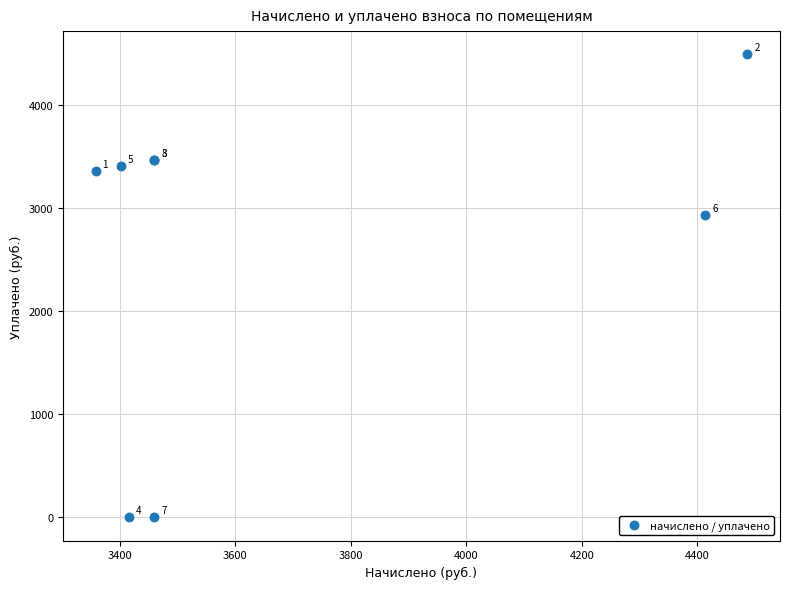

What Y value in the scatter plot is closest to 2243?

2930.6